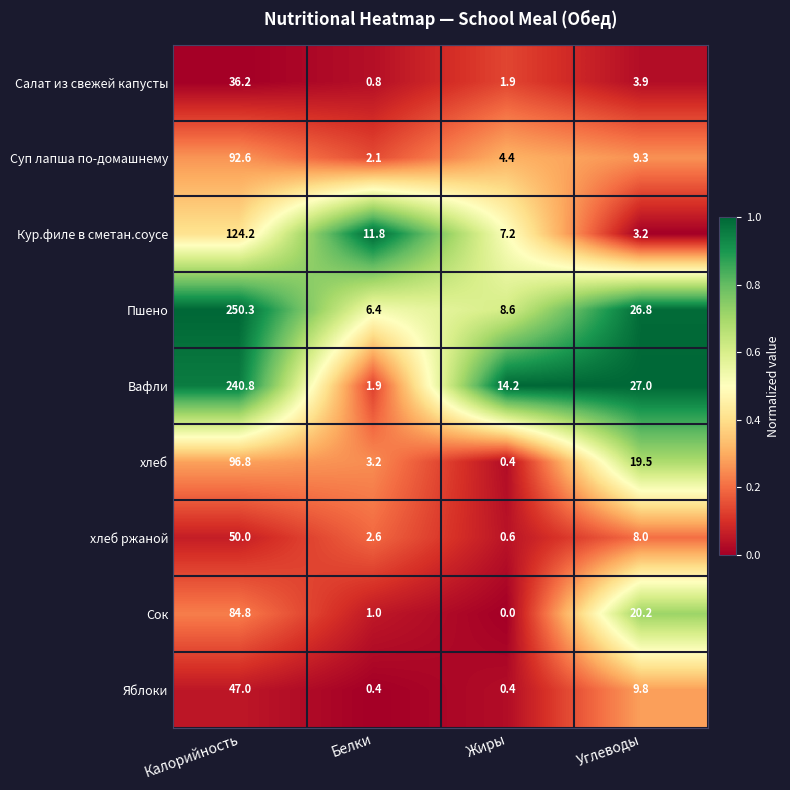

At how many categories does at least one series exceed 0?

4